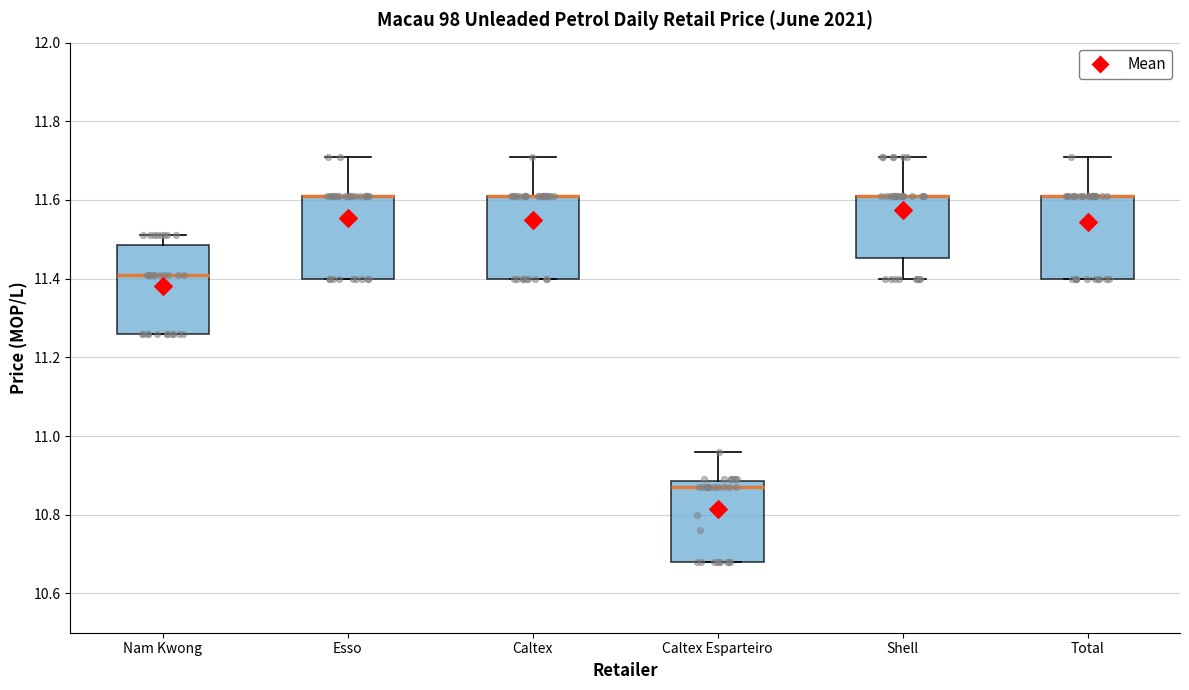

Where does the upper whisker of the box for Shell end on the y-axis? The values are not printed on the chart, so give them approximately, as read against the axis.

11.72